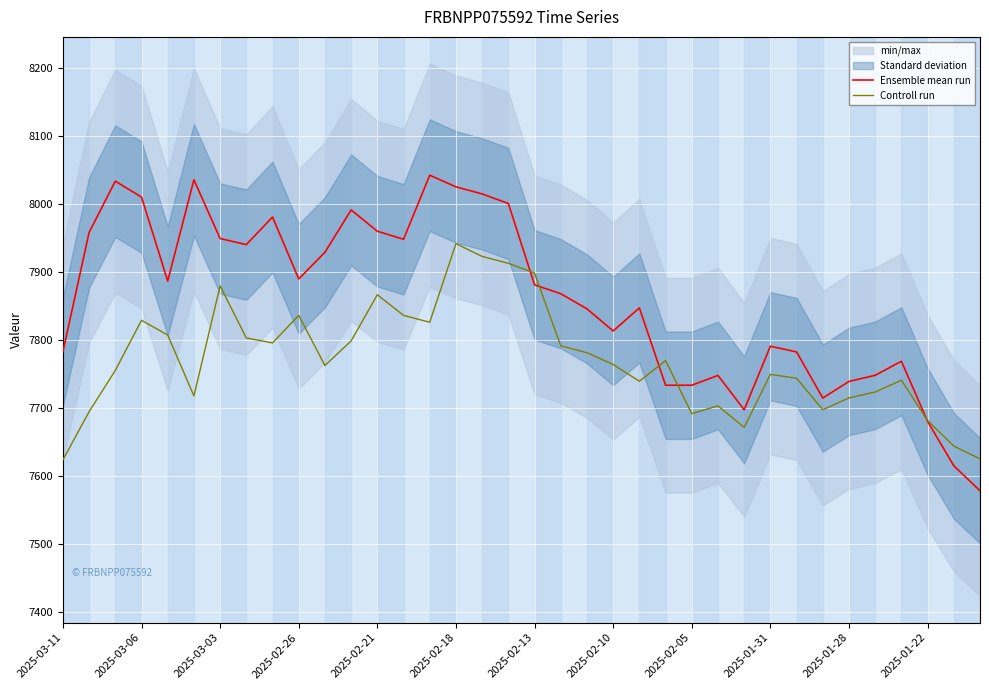

What is the minimum value for Controll run?

7624.2